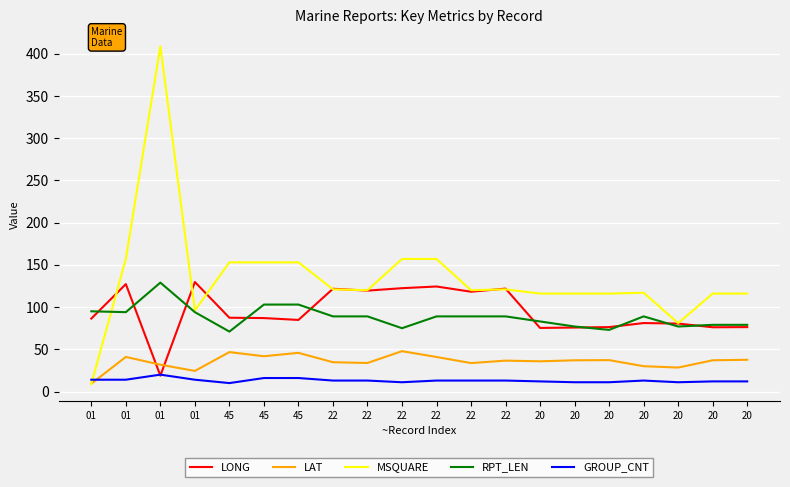

How many categories are shown in the chart?

20